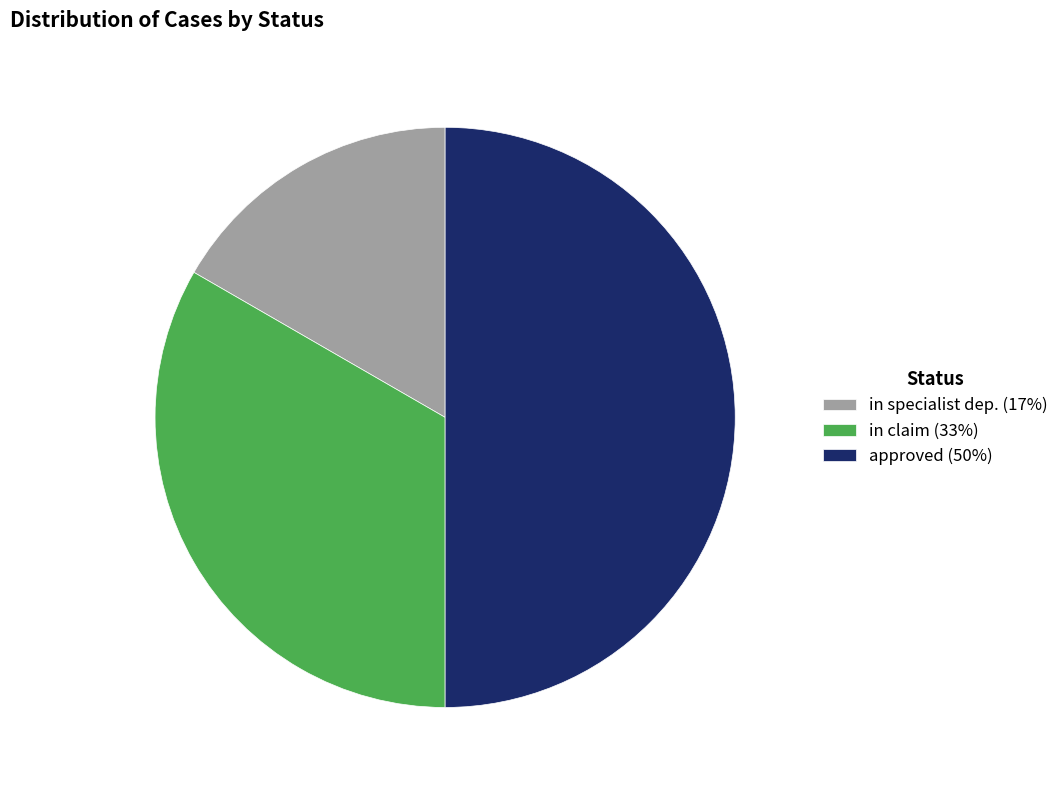

The approved (50%) slice represents 50% of the pie. True or false?

True